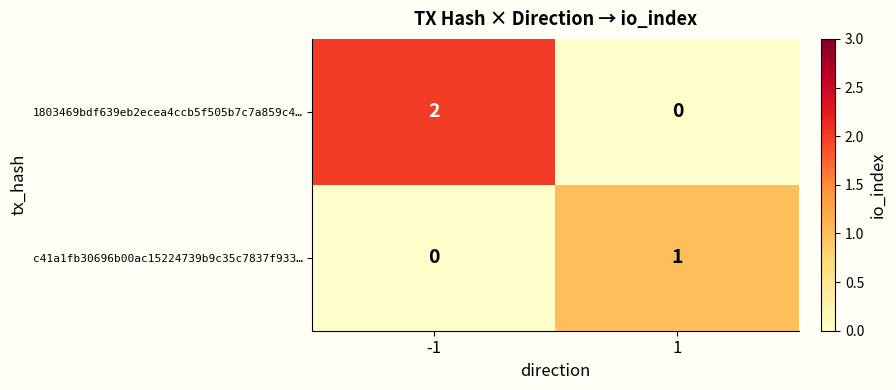

True or false: 1803469bdf639eb2ecea4ccb5f505b7c7a859c4… has a value of 2 at -1.

True